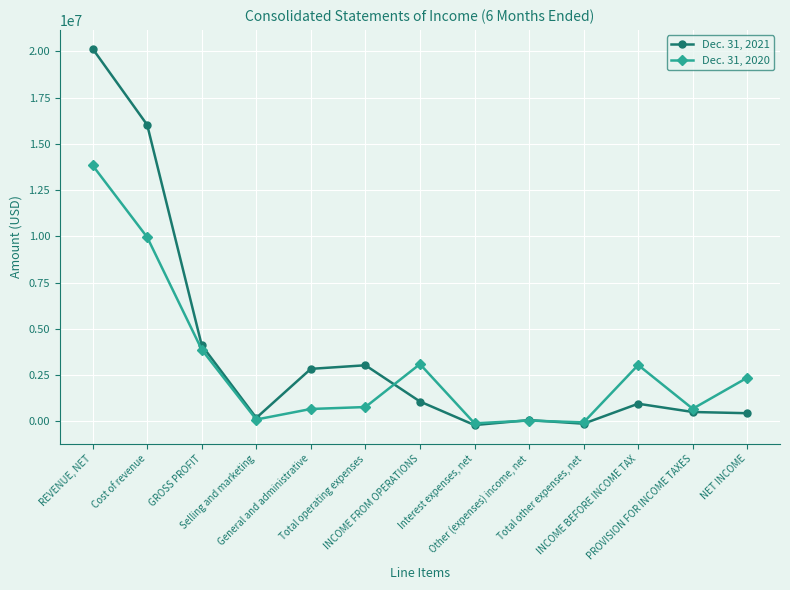

At which label is Dec. 31, 2021 closest to 9976793?

GROSS PROFIT